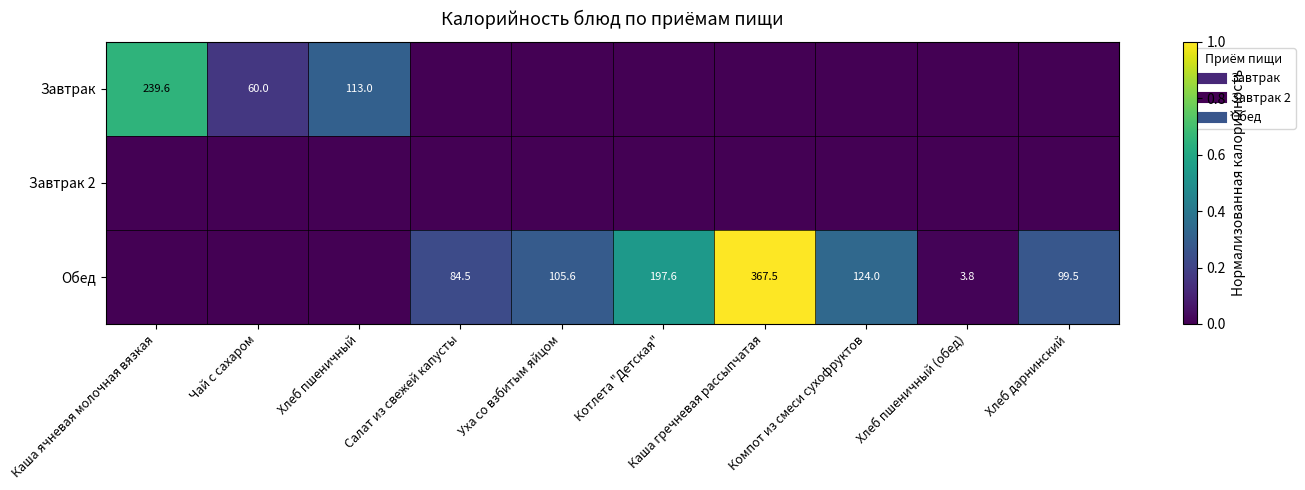

Where is Обед nearest to the value 0?

Каша ячневая молочная вязкая